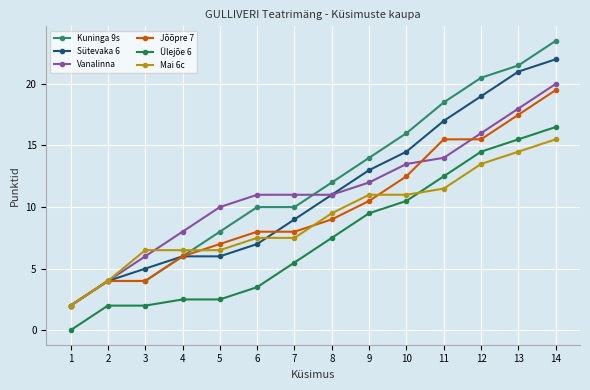

Read the Kuninga 9s value at 7.

10.0